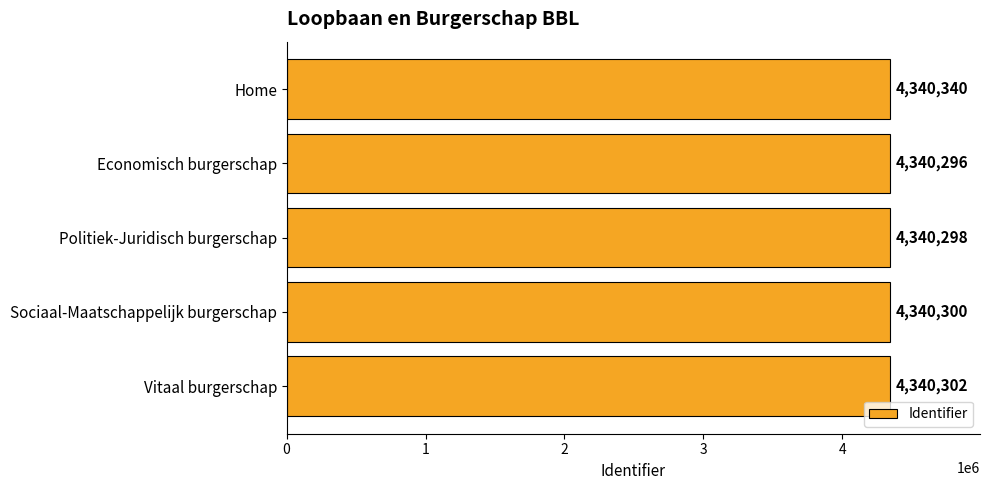

Are the bars grouped side by side (vs. stacked)?

No